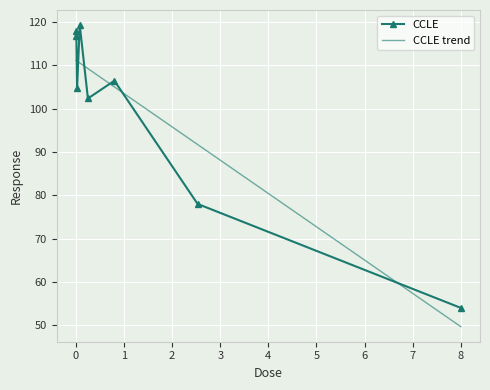

What position from the left is 0.25?

5